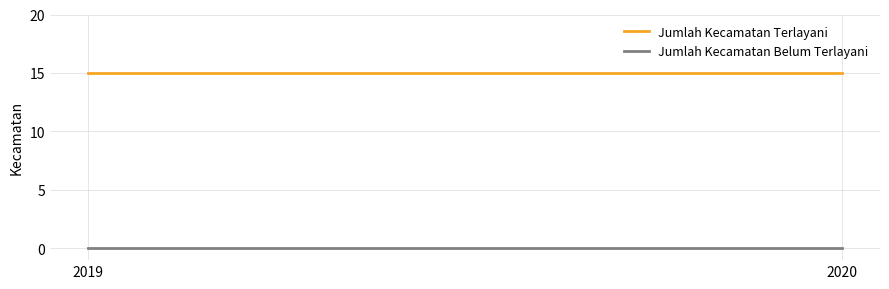

Rank the categories by Jumlah Kecamatan Terlayani value from lowest to highest.

2019, 2020